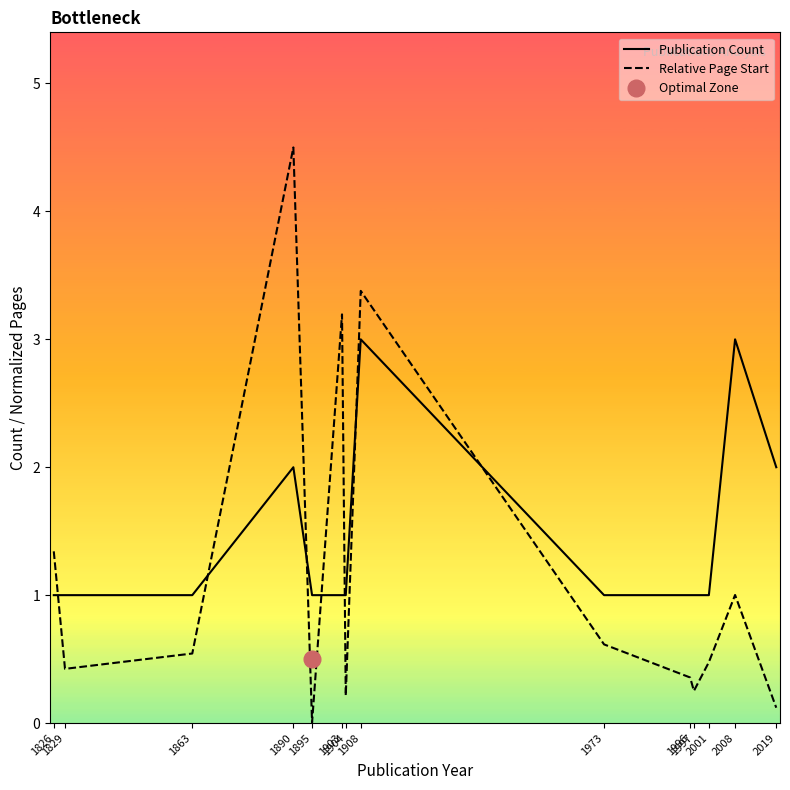

Rank the series by their maximum value, from lowest to highest.

Publication Count, Relative Page Start